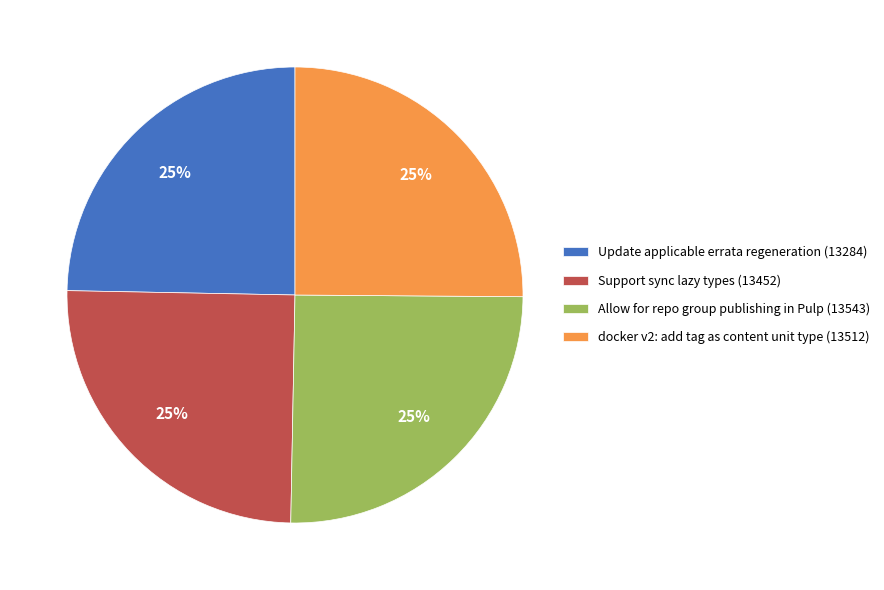

How many segments does this pie chart have?

4